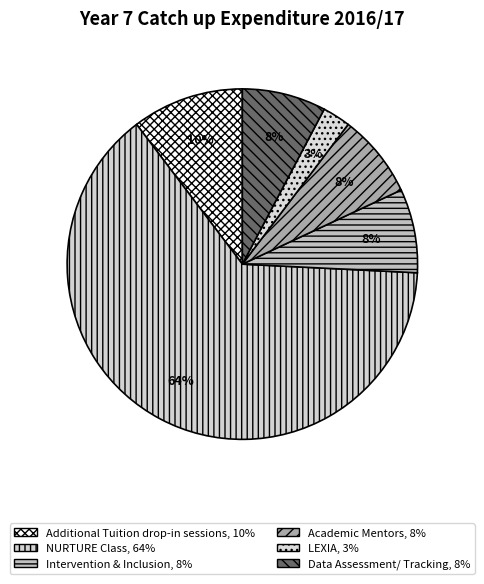

To the nearest percent, what is the difference between the largest and smallest slice percentages?

61%